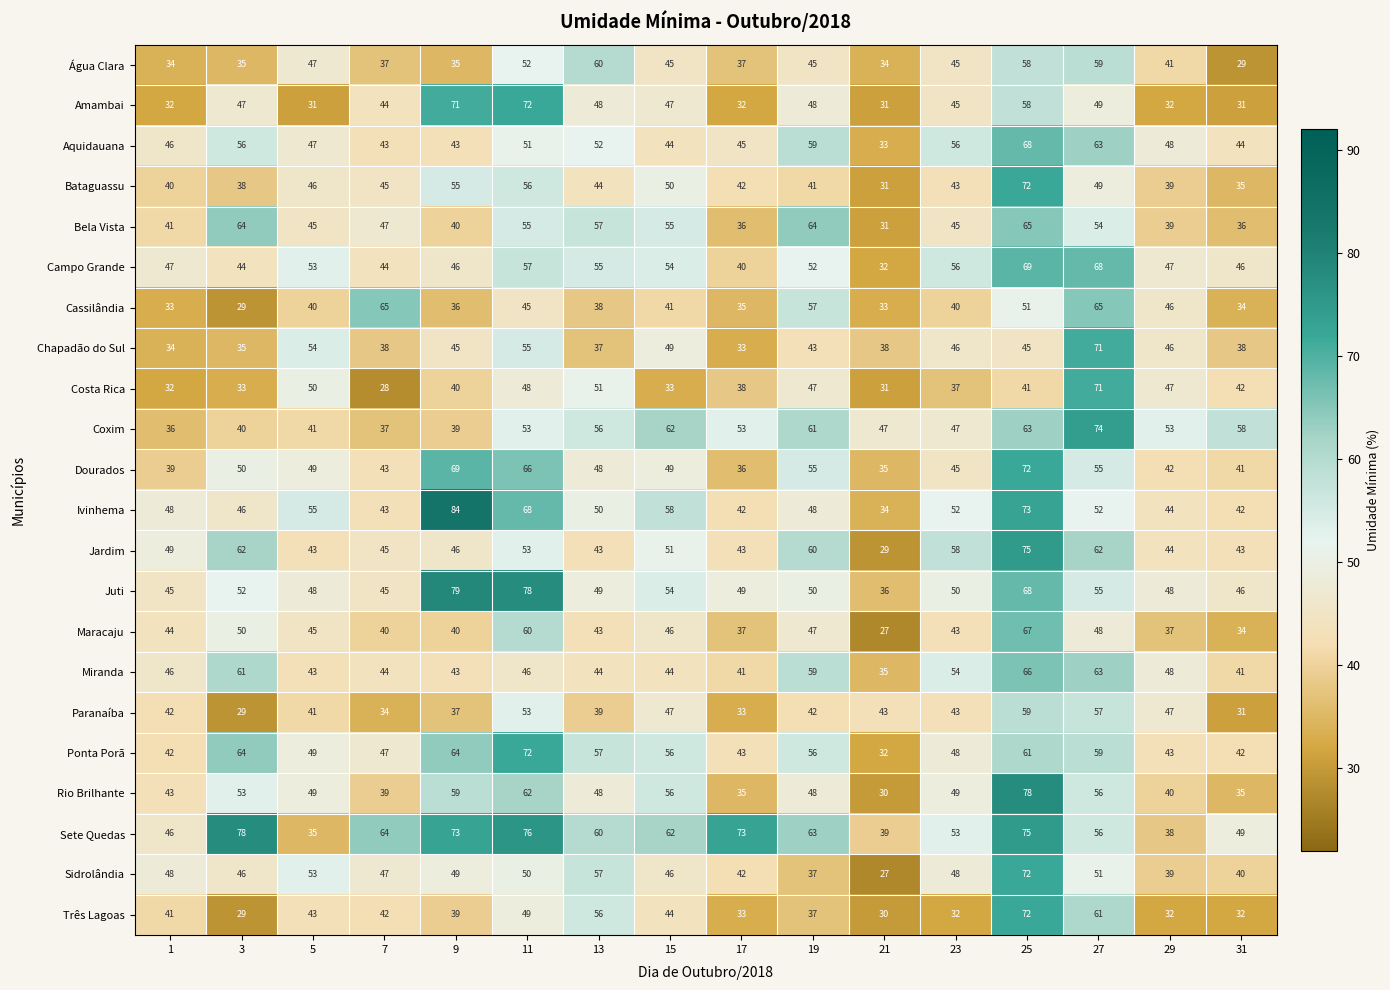

What is the approximate value of Chapadão do Sul at 27, to the nearest 5?

70